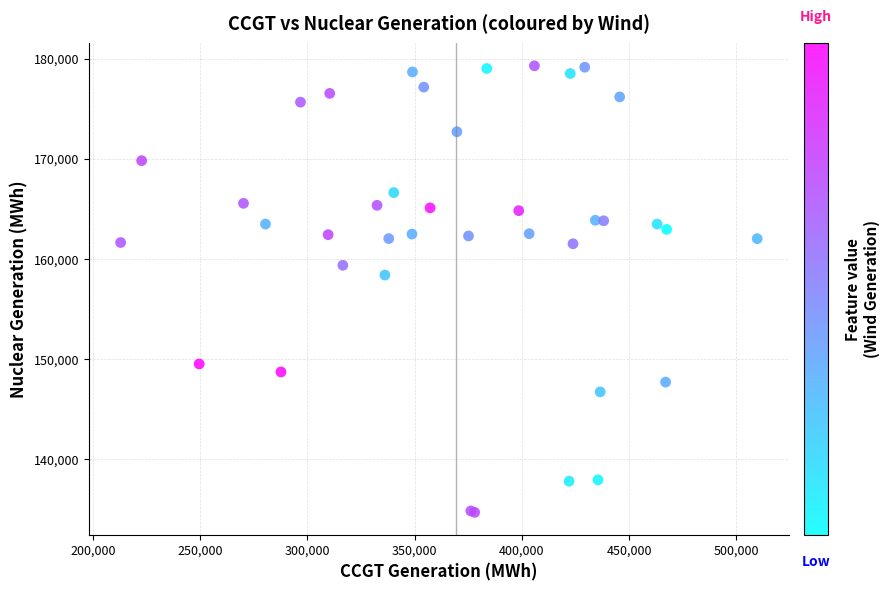

What Y value in the scatter plot is closest to 156993?

158395.0